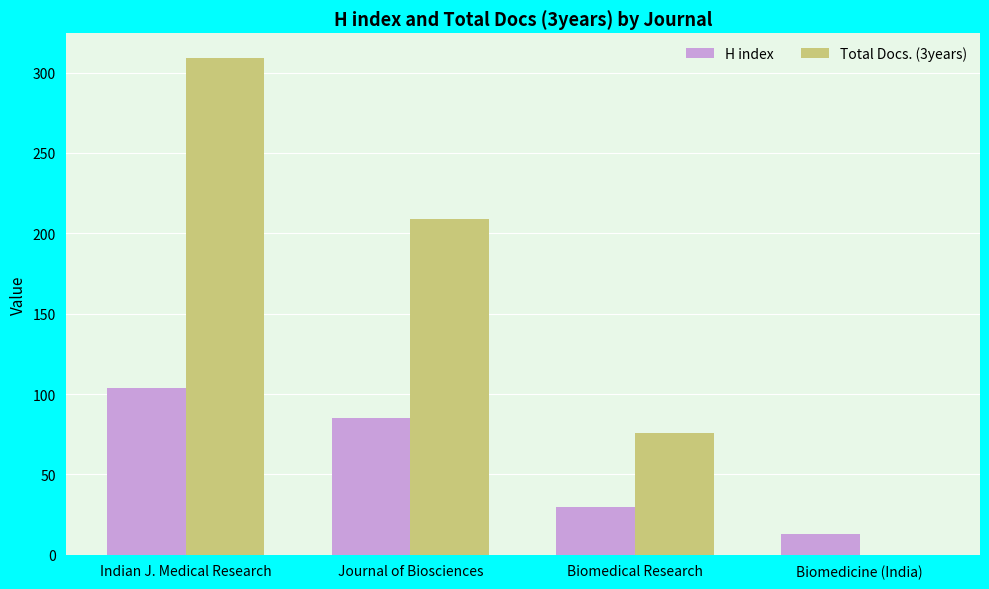

What is the maximum value shown in the chart?

309